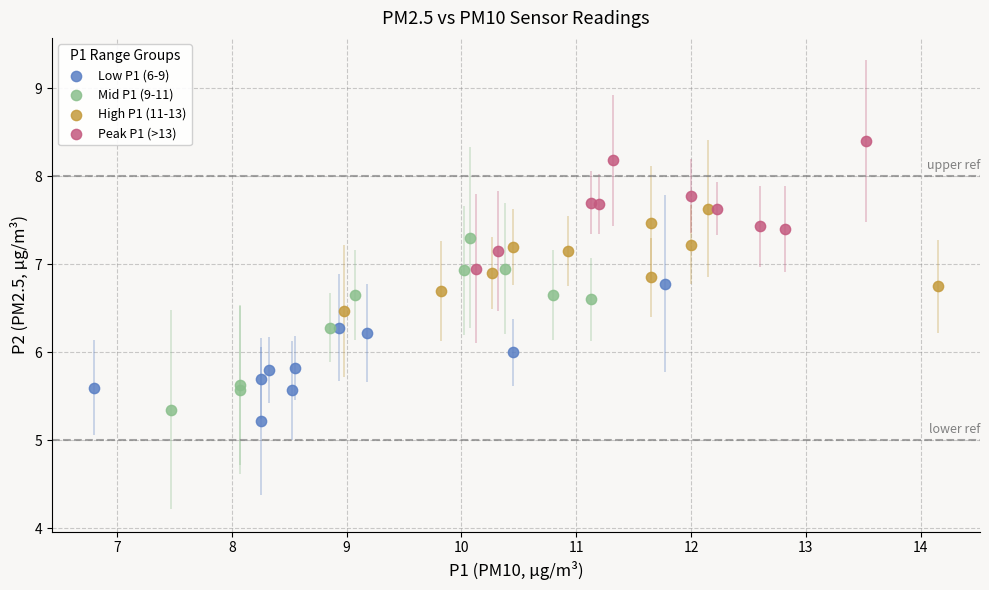

Which series has the largest Y range (max minus min)?

Mid P1 (9-11)